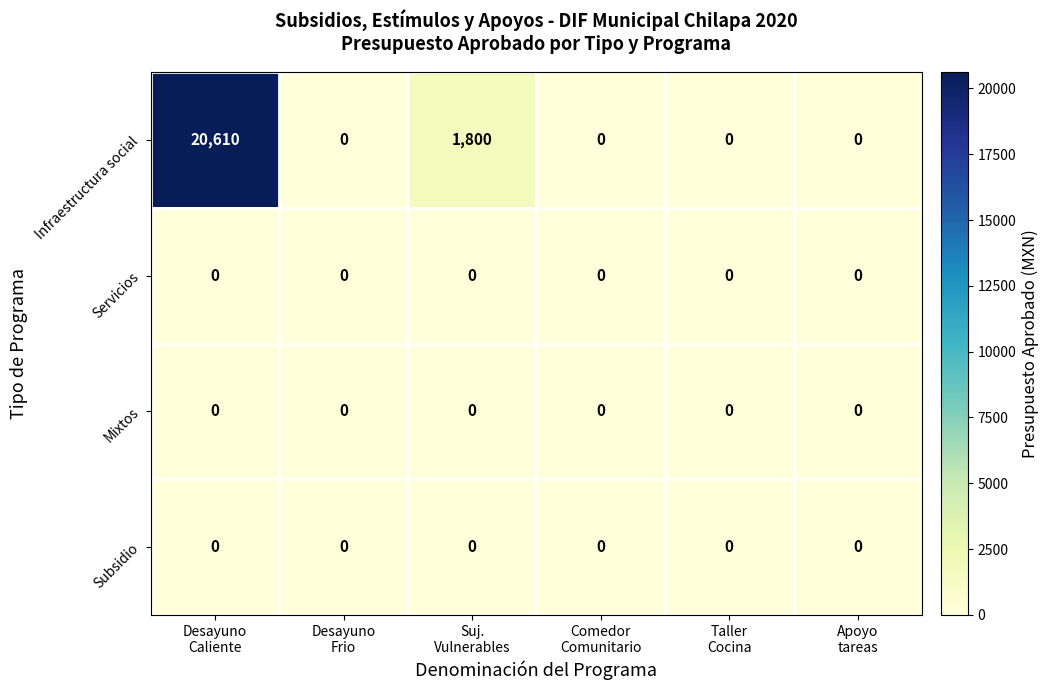

Which series has the largest range (max minus min)?

Infraestructura social